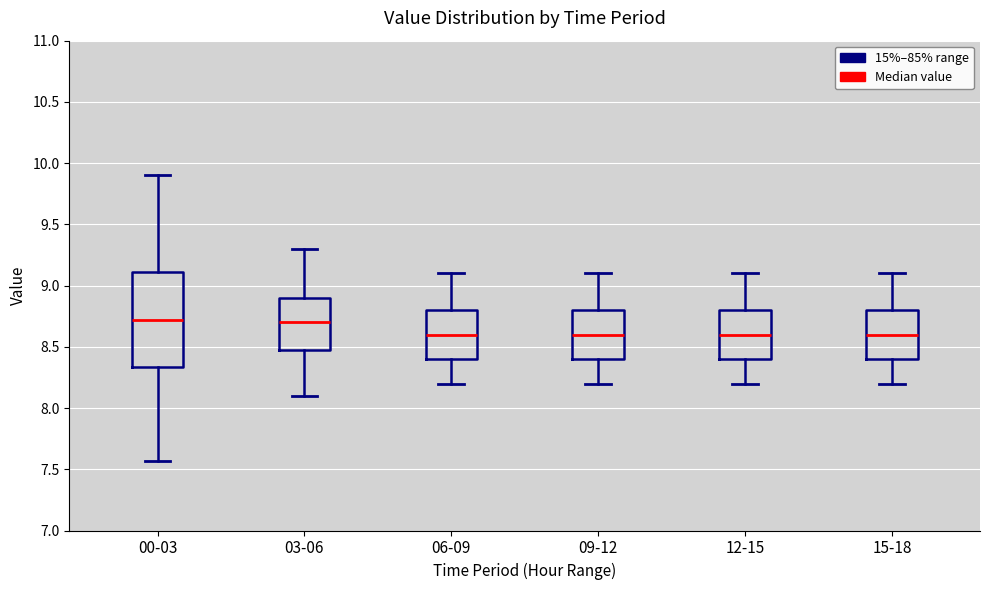

Reading left to right, read every box against the y-axis: the position of its median line, the range the box covers, and the ends of its whiskers. The values are not printed on the chart, so give them approximately, as read against the axis.

00-03: median 8.70, box 8.35 to 9.10, whiskers 7.55 to 9.90
03-06: median 8.70, box 8.50 to 8.90, whiskers 8.10 to 9.30
06-09: median 8.60, box 8.40 to 8.80, whiskers 8.20 to 9.10
09-12: median 8.60, box 8.40 to 8.80, whiskers 8.20 to 9.10
12-15: median 8.60, box 8.40 to 8.80, whiskers 8.20 to 9.10
15-18: median 8.60, box 8.40 to 8.80, whiskers 8.20 to 9.10